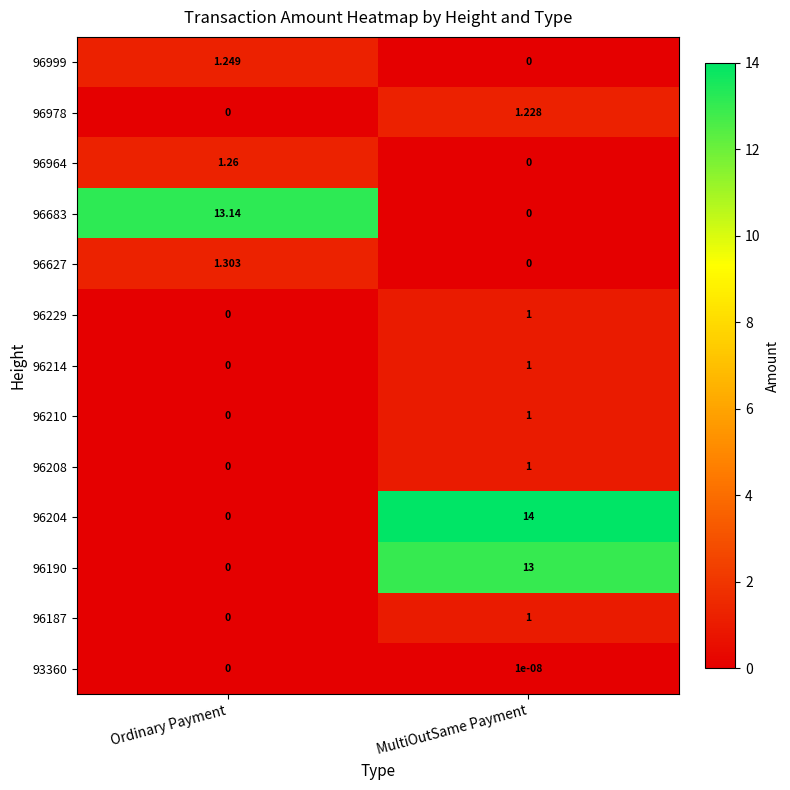

At which label is 96210 closest to 0?

Ordinary Payment